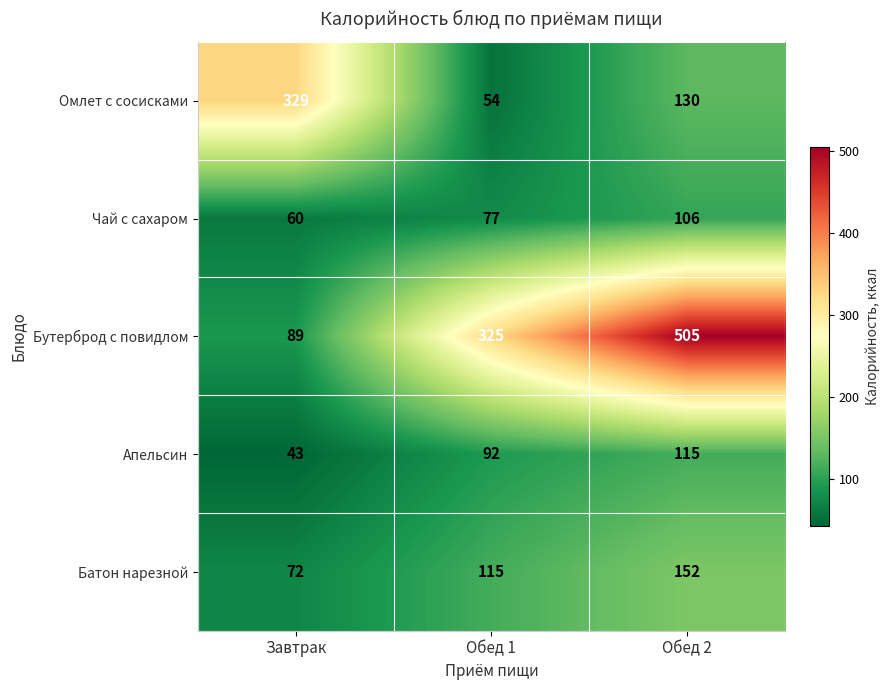

Which category has the lowest value across all series?

Завтрак